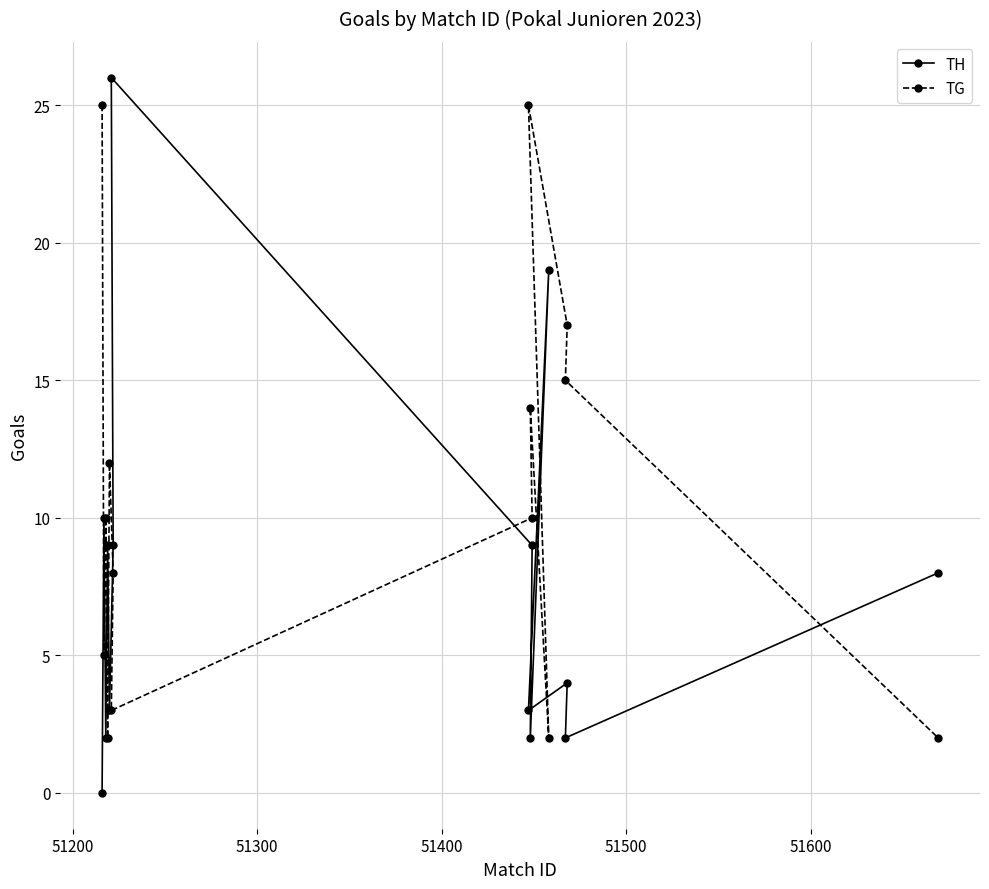

How many values in the TG series exceed 10?

6